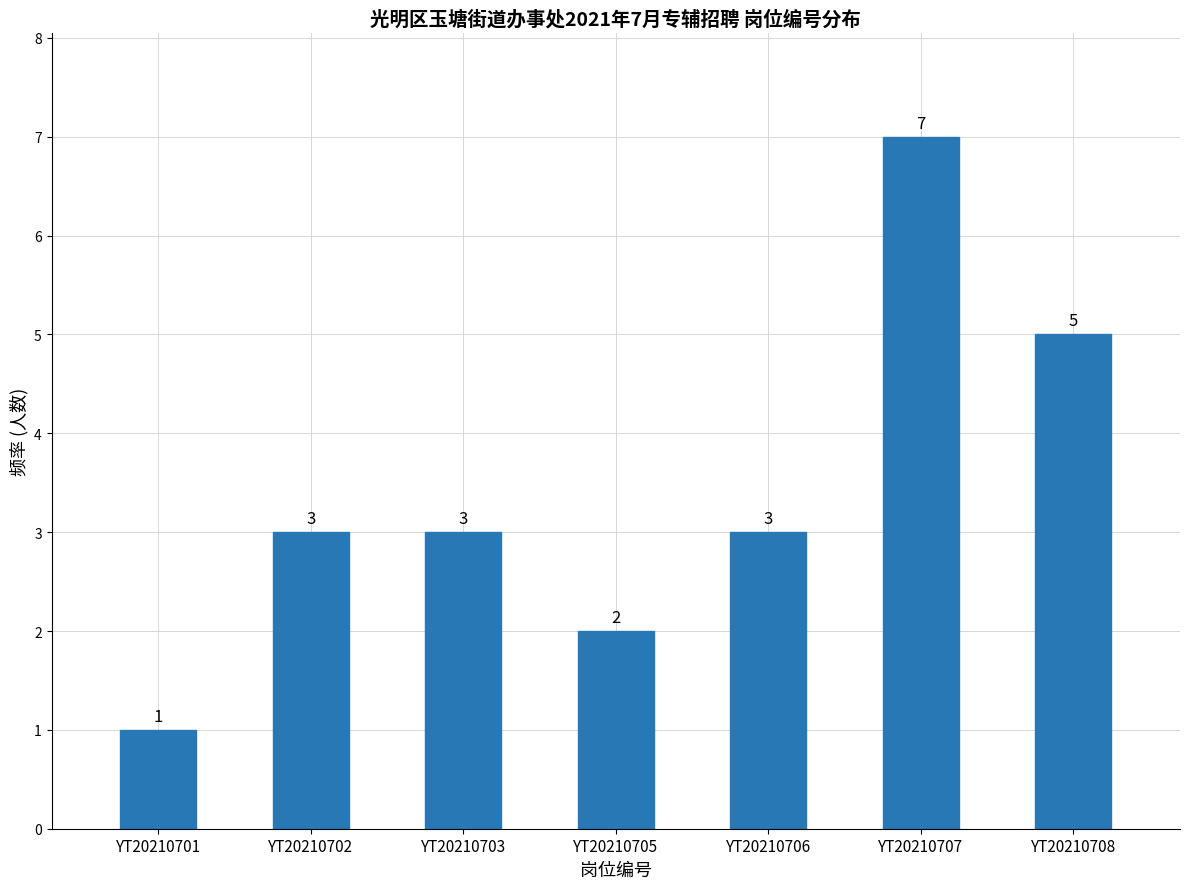

Reading left to right, transcribe all the data shown in this chart.

YT20210701=1	YT20210702=3	YT20210703=3	YT20210705=2	YT20210706=3	YT20210707=7	YT20210708=5